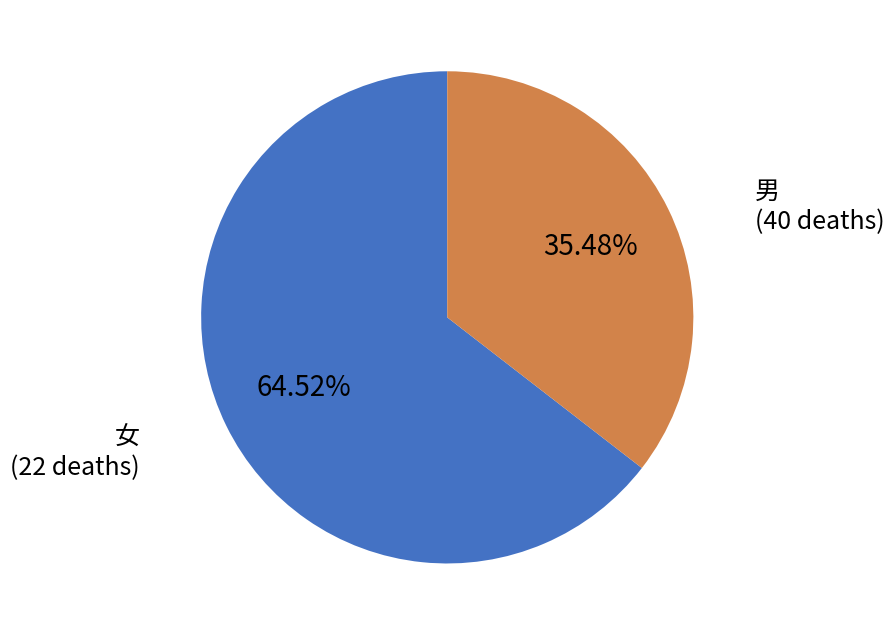

Is there a majority slice in this chart?

Yes